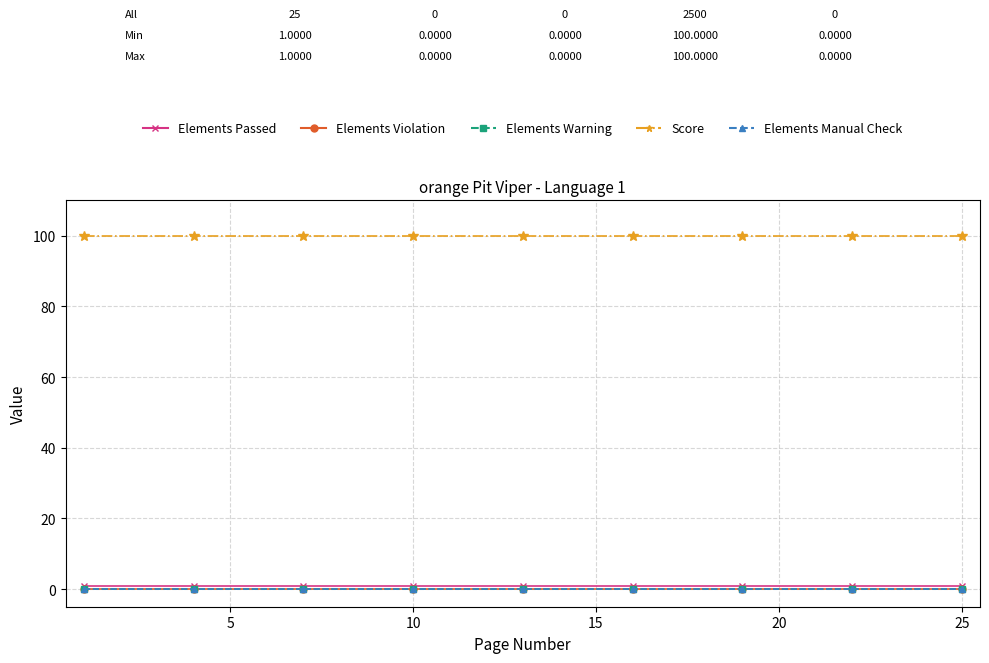

Does the chart have visible grid lines?

Yes